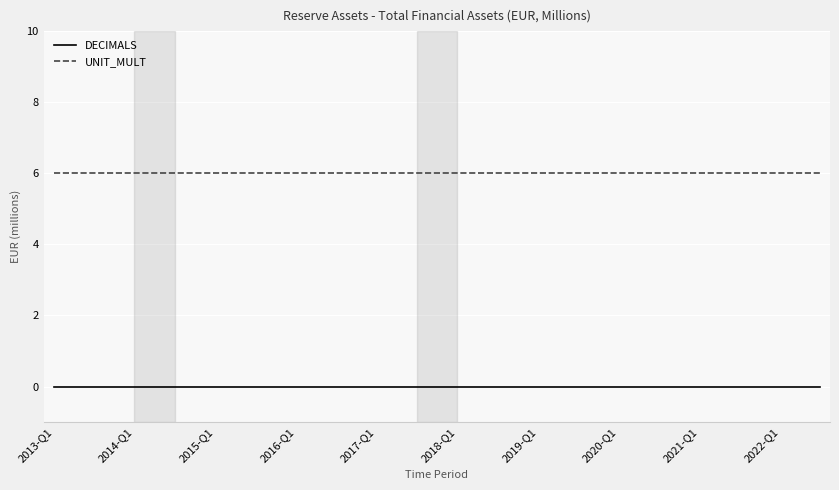

True or false: DECIMALS and UNIT_MULT cross at least once.

False